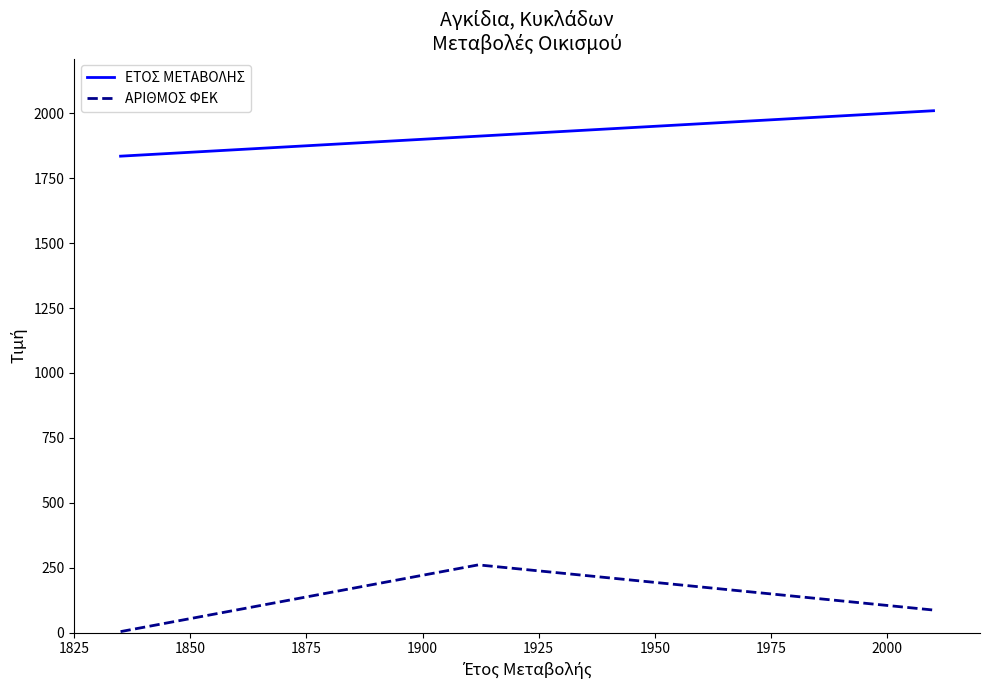

At how many categories does at least one series exceed 1331?

3